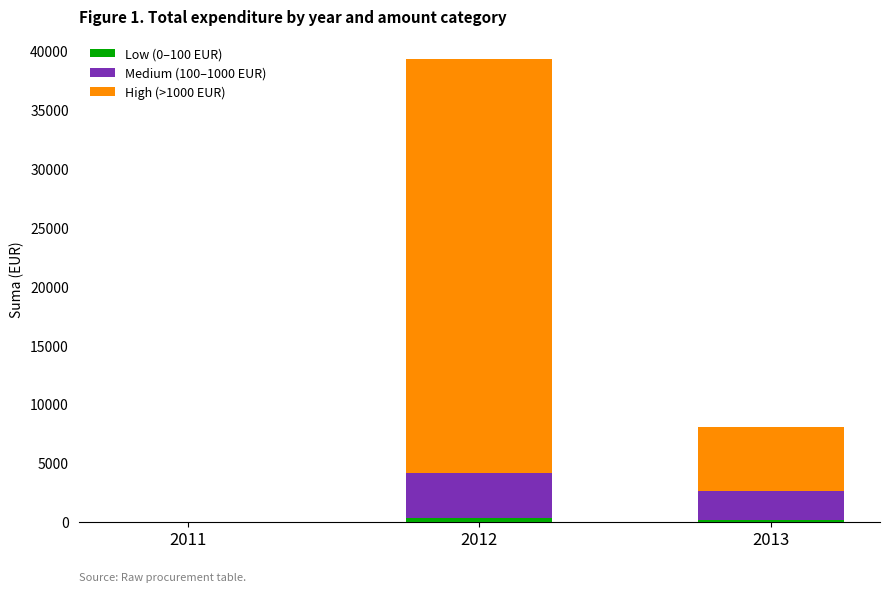

Are the bars grouped side by side (vs. stacked)?

No